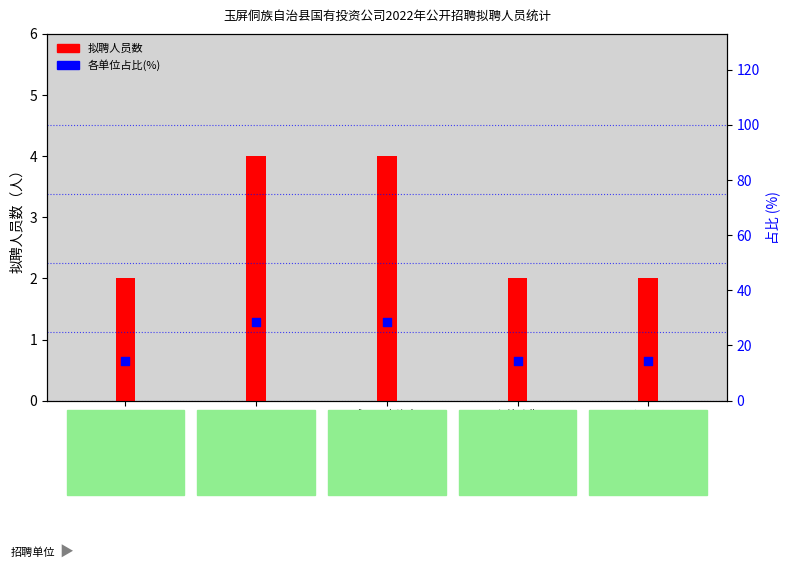

Which series contains the highest Y value?

各单位占比(%)